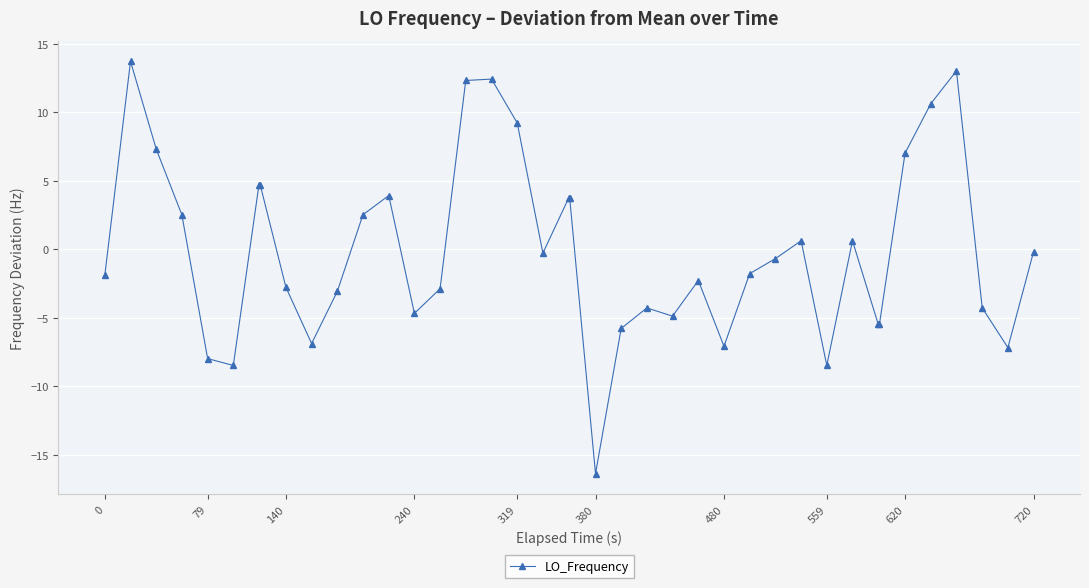

What is the value of the 4th point from the left?

2.5